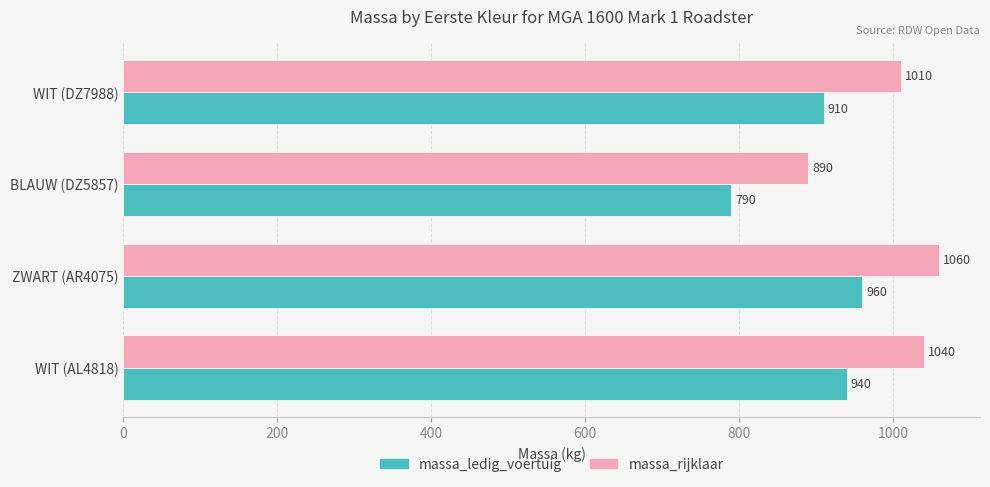

What is the total value across all series at ZWART (AR4075)?

2020